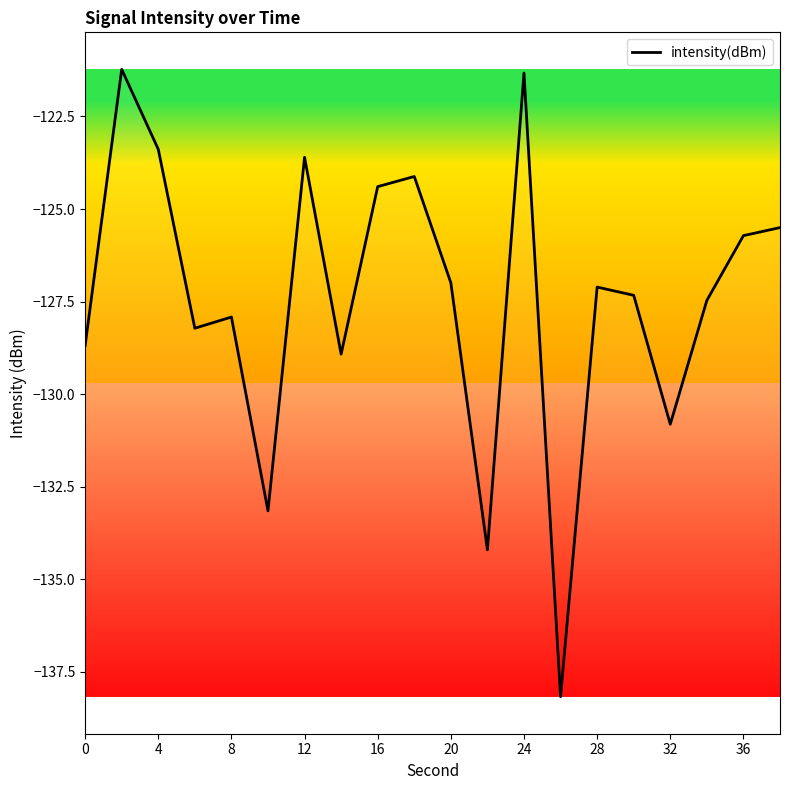

What is the average value?

-127.4